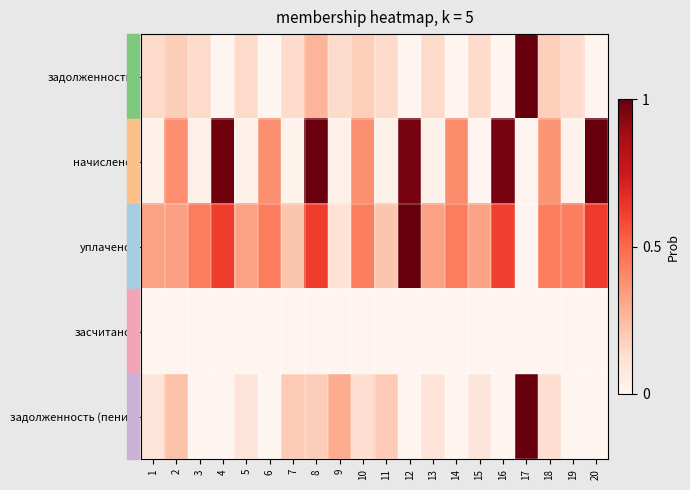

How many data points does each series have?

20